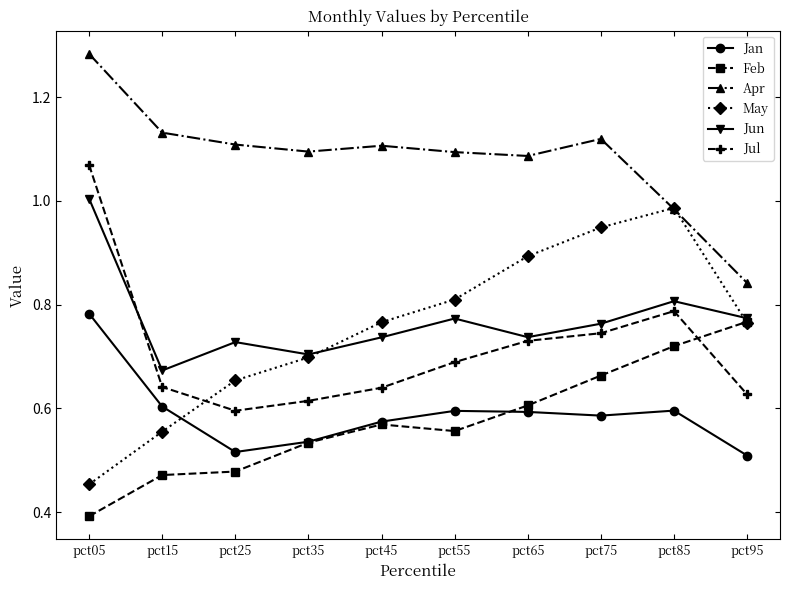

Is the value of Jun at pct55 greater than the value of Jul at pct05?

No